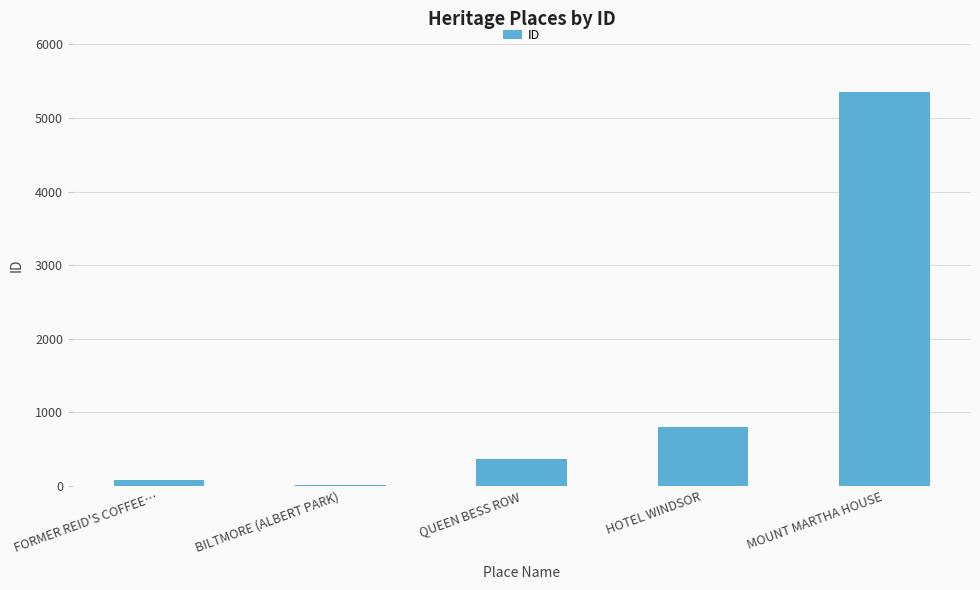

What is the sum of all values?

6617